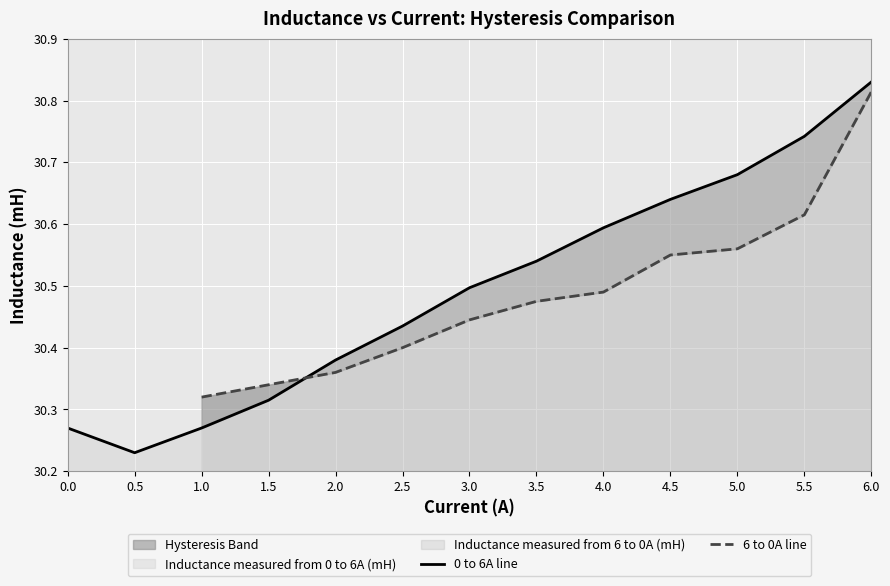

Which category has the highest value in the 0 to 6A line series?

6.0